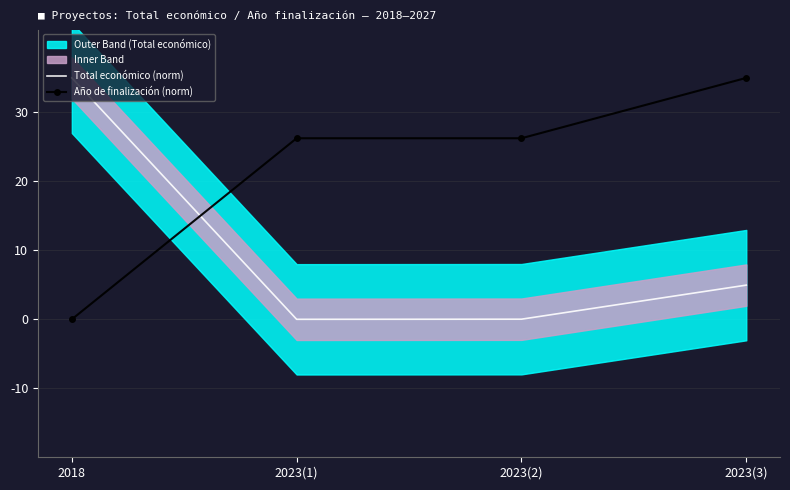

Where is the first local minimum for Total económico (norm)?

2023(1)